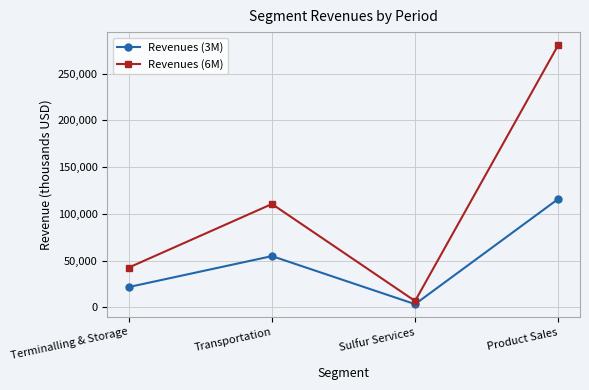

What are all the series names shown in the legend?

Revenues (3M), Revenues (6M)